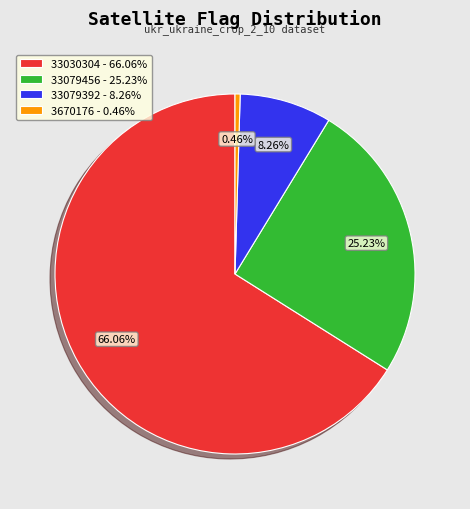

Do 33079456 - 25.23% and 3670176 - 0.46% together represent more than half of the pie?

No